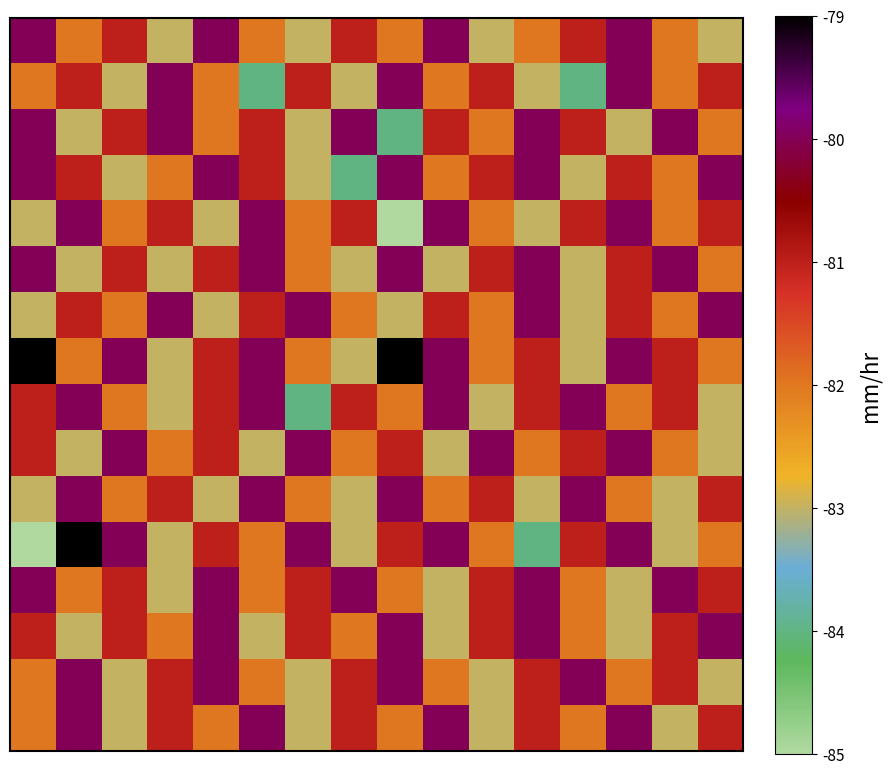

At which category is the sum across all series the highest?

13